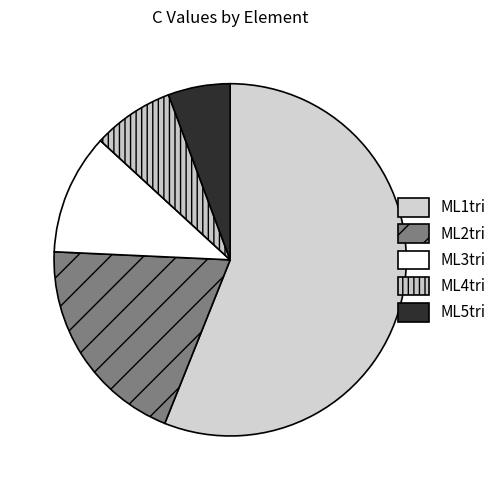

To the nearest percent, what portion does ML3tri represent?

11%